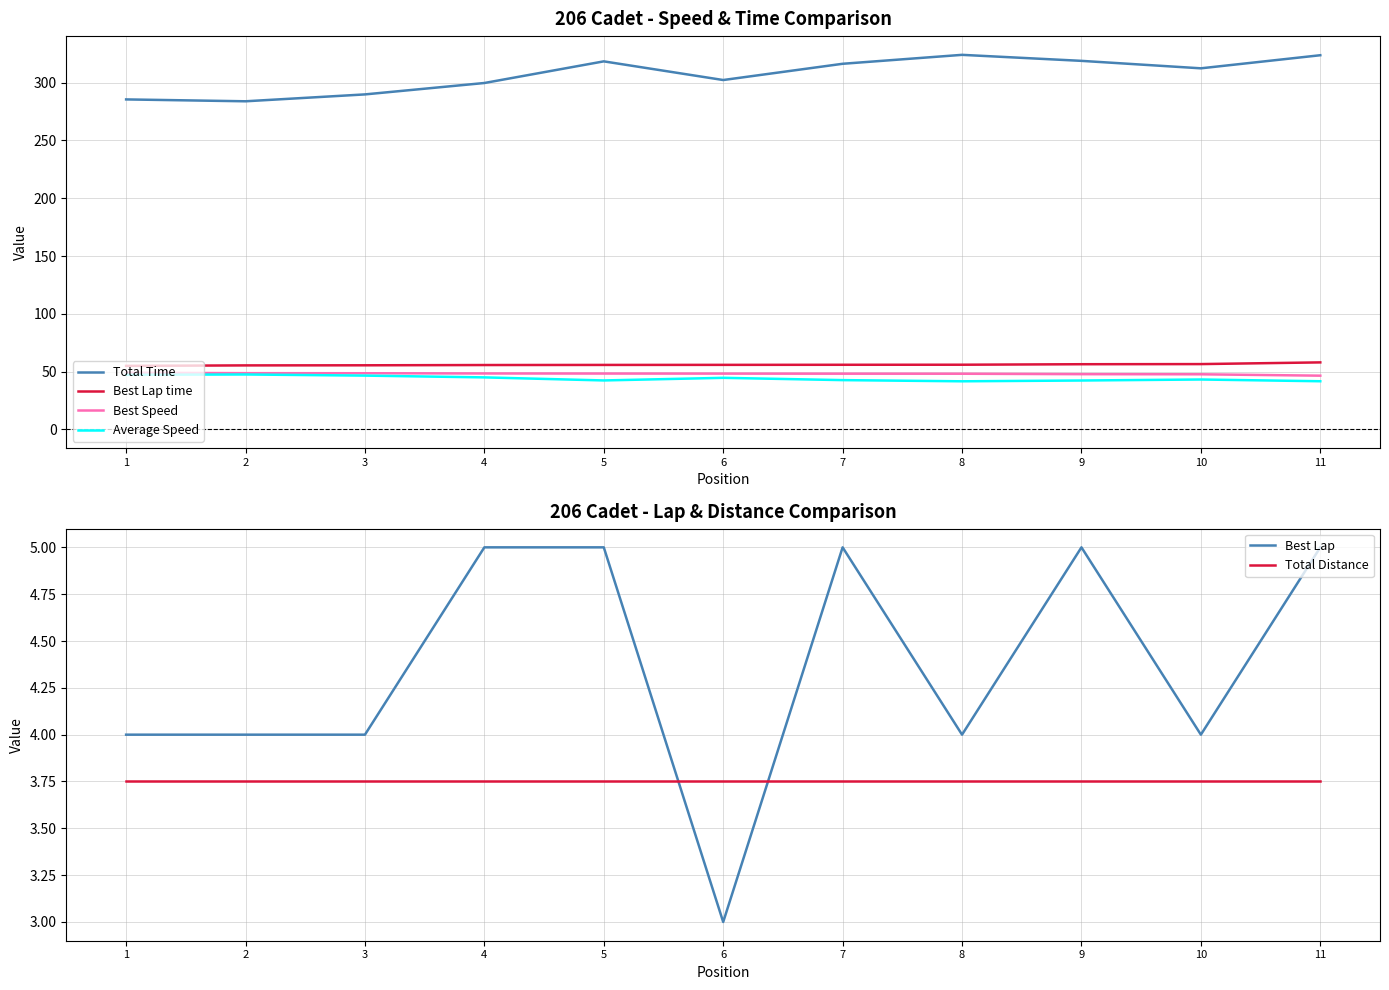

True or false: Total Time and Total Distance cross at least once.

False